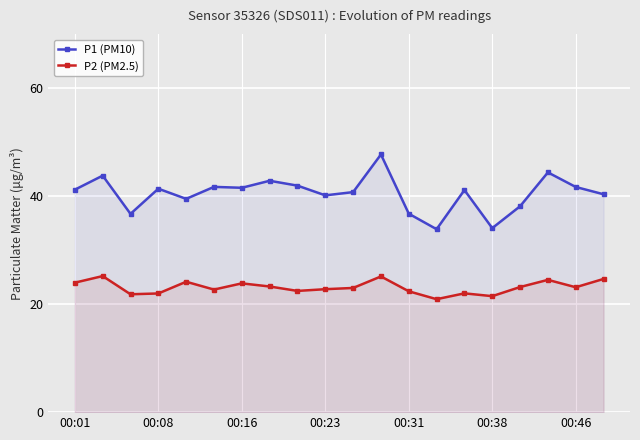

What is the sum of all P1 (PM10) values?

809.7